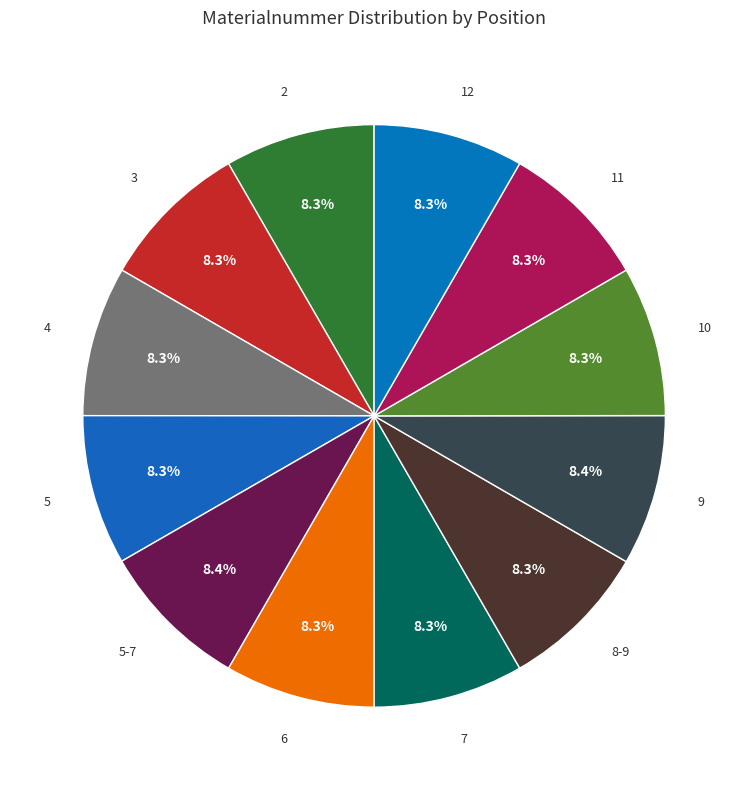

Count the number of slices in the pie.

12